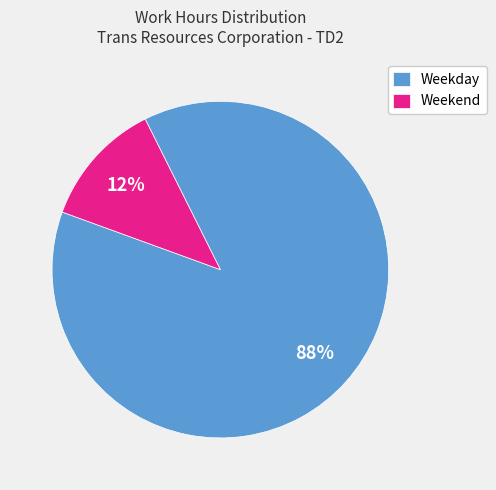

Is the sum of Weekend and Weekday greater than half?

Yes